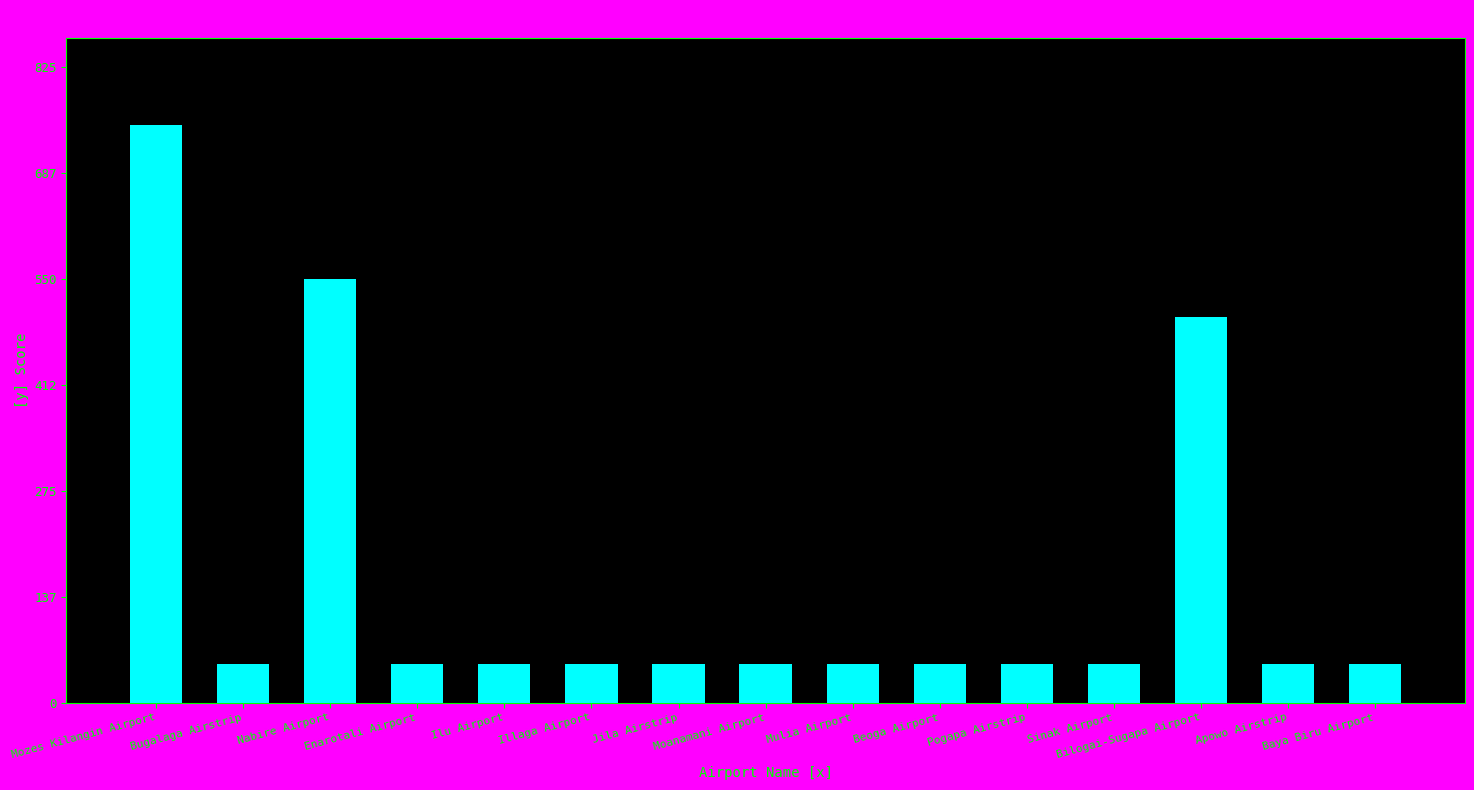

What is the sum of the values at Bugalaga Airstrip and Pogapa Airstrip?

100